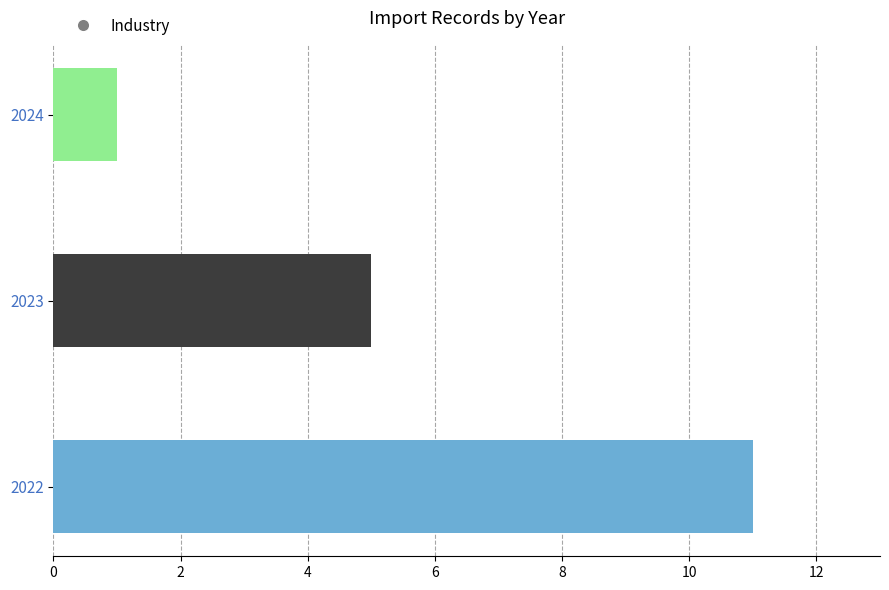

Reading bottom to top, list all the values displayed in this chart.

2022=11	2023=5	2024=1